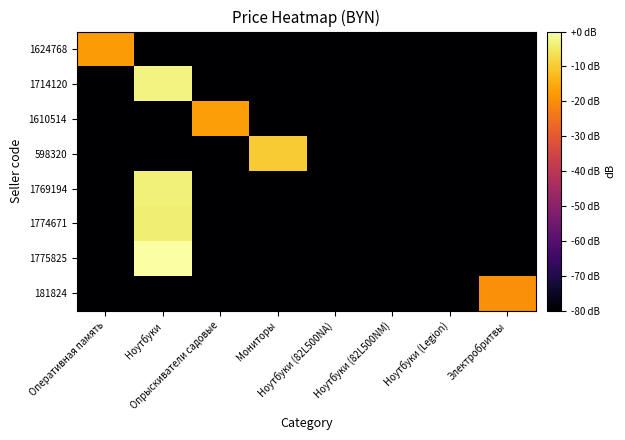

At how many categories does at least one series exceed -52?

5